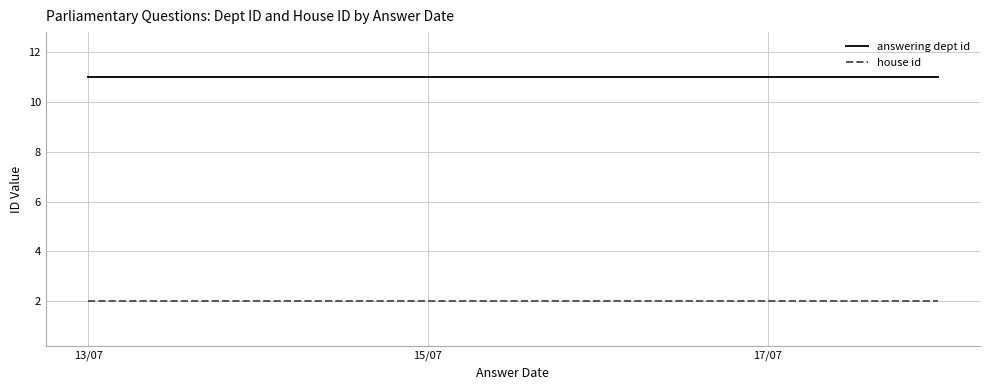

Which series changed the most between 13/07 and 15/07?

answering dept id